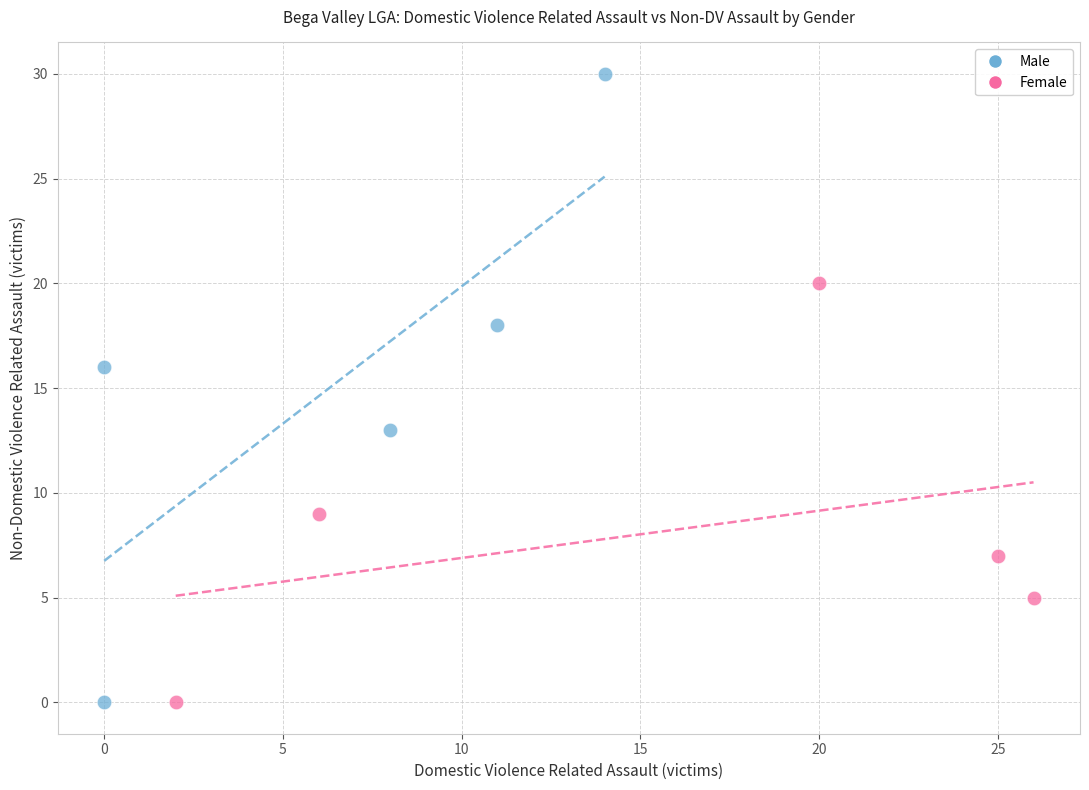

What are all the series names shown in the legend?

Male, Female